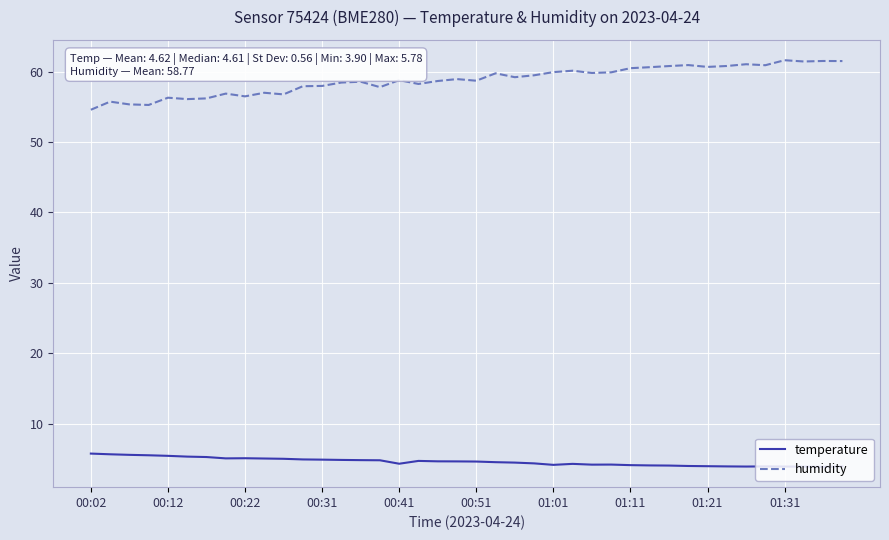

Rank the series by their maximum value, from lowest to highest.

temperature, humidity